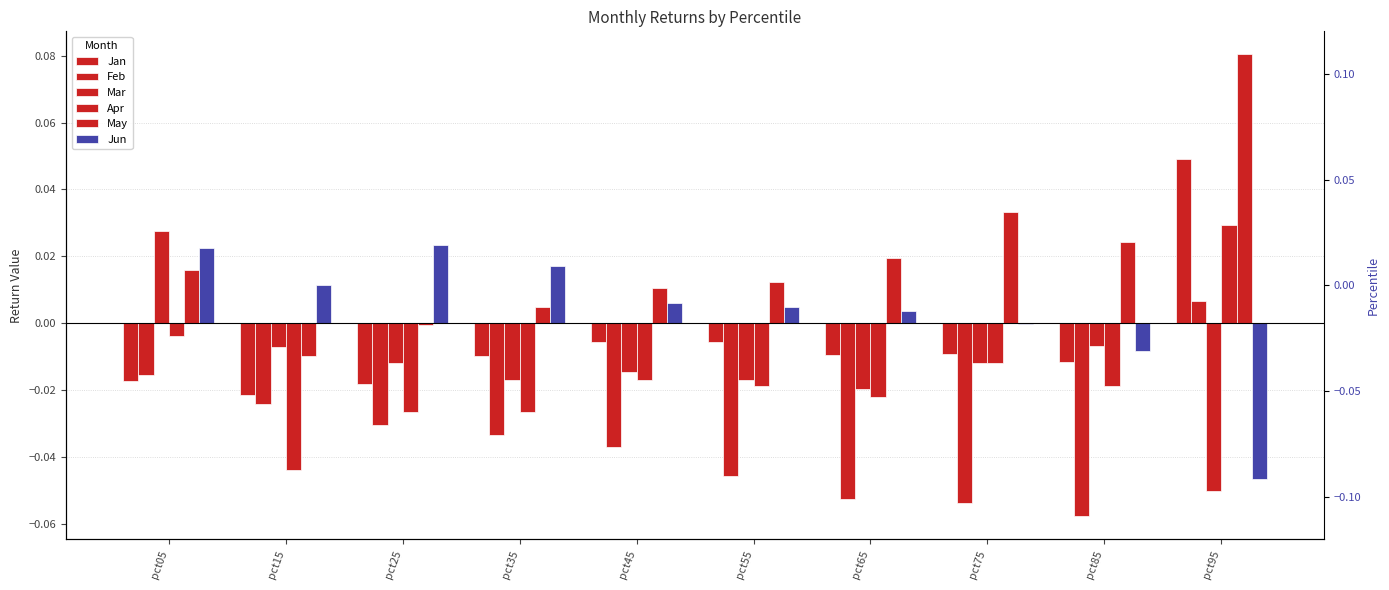

Reading left to right, list all the values displayed in this chart.

Jan: -0.0	-0.0	-0.0	-0.0	-0.0	-0.0	-0.0	-0.0	-0.0	0.0
Feb: -0.0	-0.0	-0.0	-0.0	-0.0	-0.0	-0.1	-0.1	-0.1	0.0
Mar: 0.0	-0.0	-0.0	-0.0	-0.0	-0.0	-0.0	-0.0	-0.0	-0.1
Apr: -0.0	-0.0	-0.0	-0.0	-0.0	-0.0	-0.0	-0.0	-0.0	0.0
May: 0.0	-0.0	-0.0	0.0	0.0	0.0	0.0	0.0	0.0	0.1
Jun: 0.0	0.0	0.0	0.0	0.0	0.0	0.0	-0.0	-0.0	-0.0